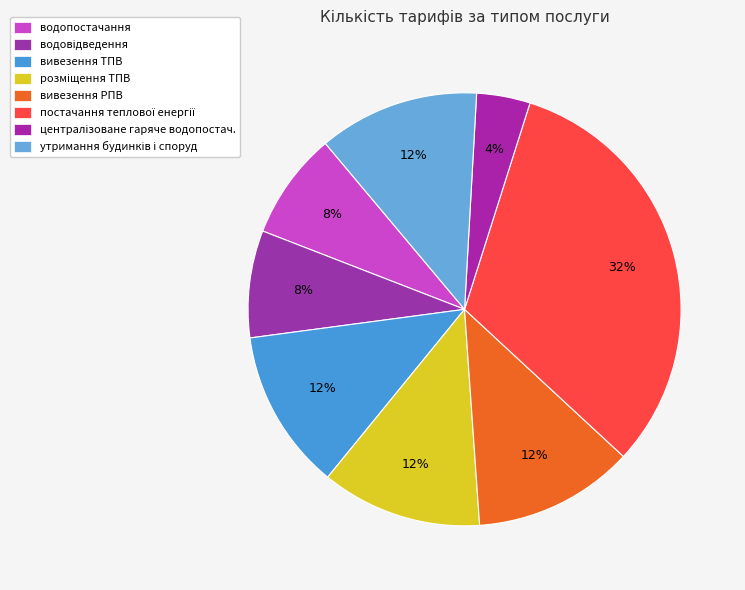

How many slices are in this pie chart?

8